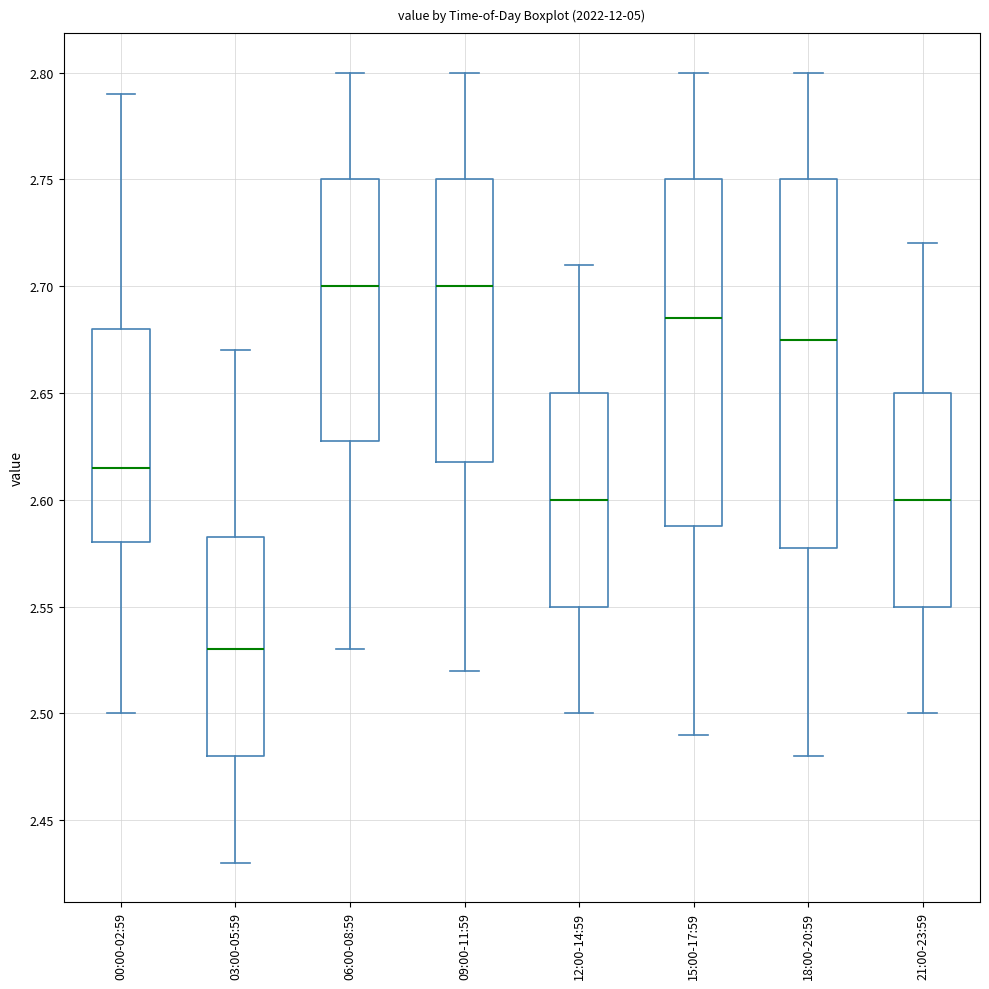

Where does the upper whisker of the box for 00:00-02:59 end on the y-axis? The values are not printed on the chart, so give them approximately, as read against the axis.

2.790